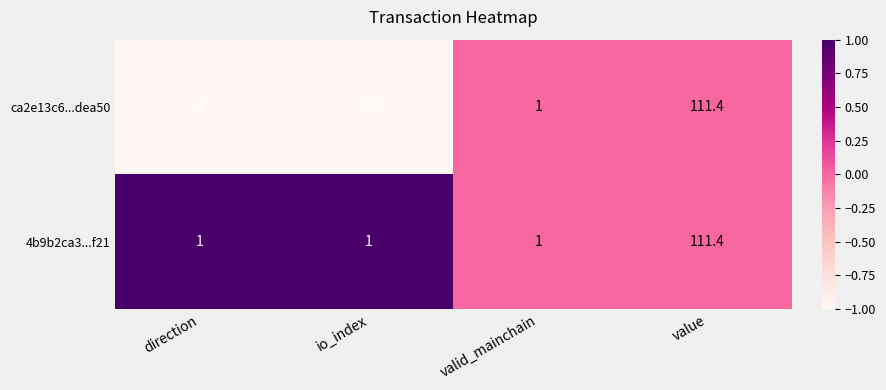

Rank the series by their average value, from highest to lowest.

4b9b2ca3...f21, ca2e13c6...dea50